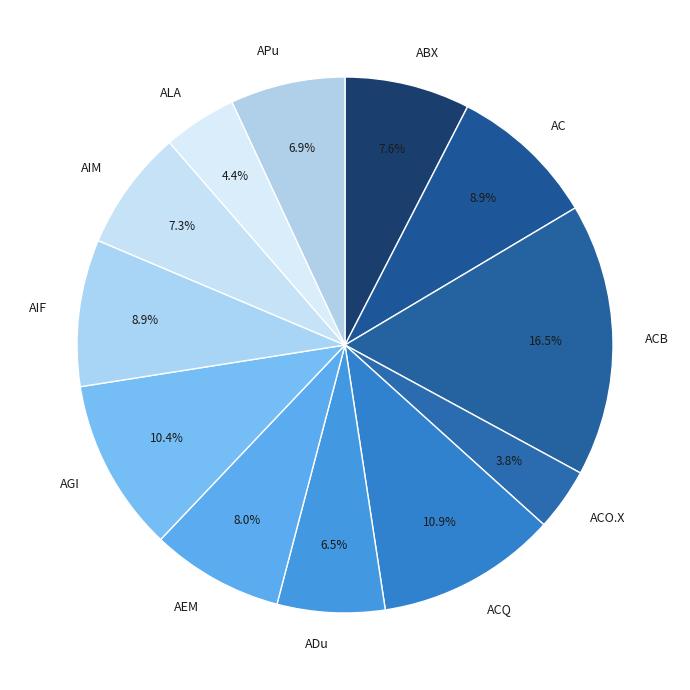

What percentage is NOT represented by ACB?

83.5%